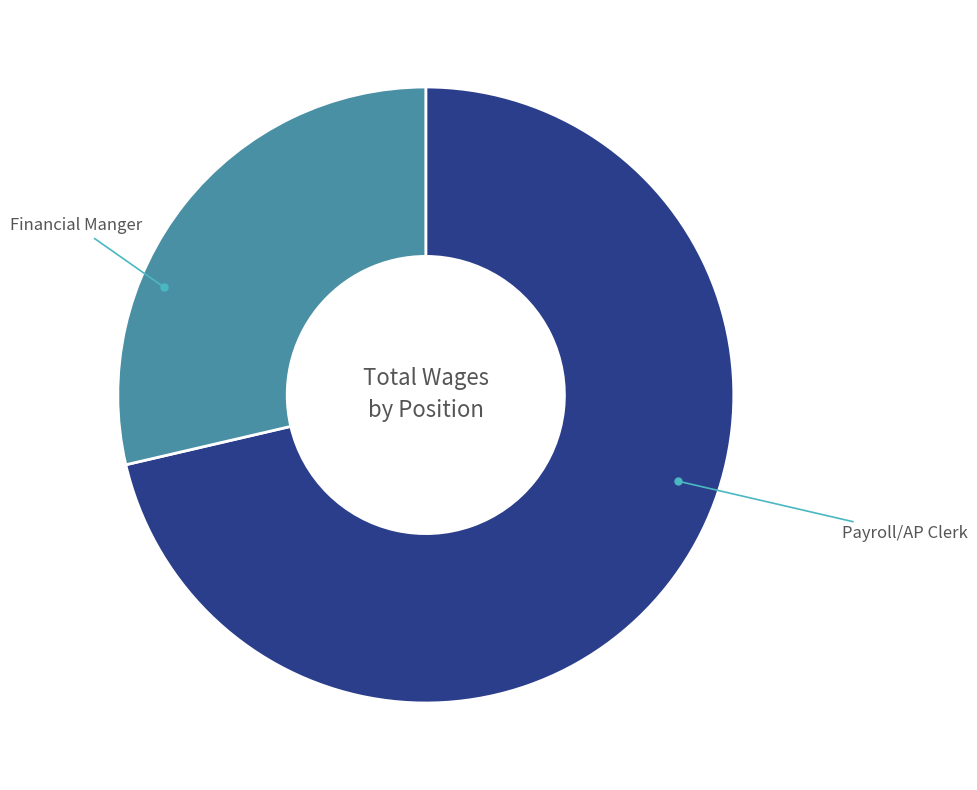

Is there a majority slice in this chart?

Yes